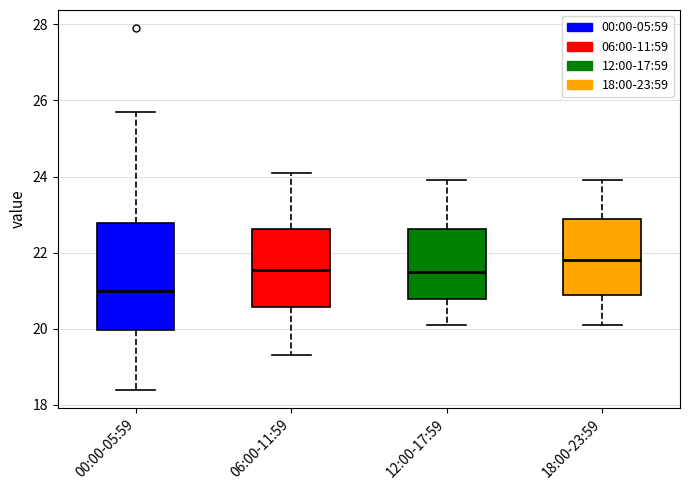

Which box is the tallest, from its lower edge to its upper edge?

00:00-05:59